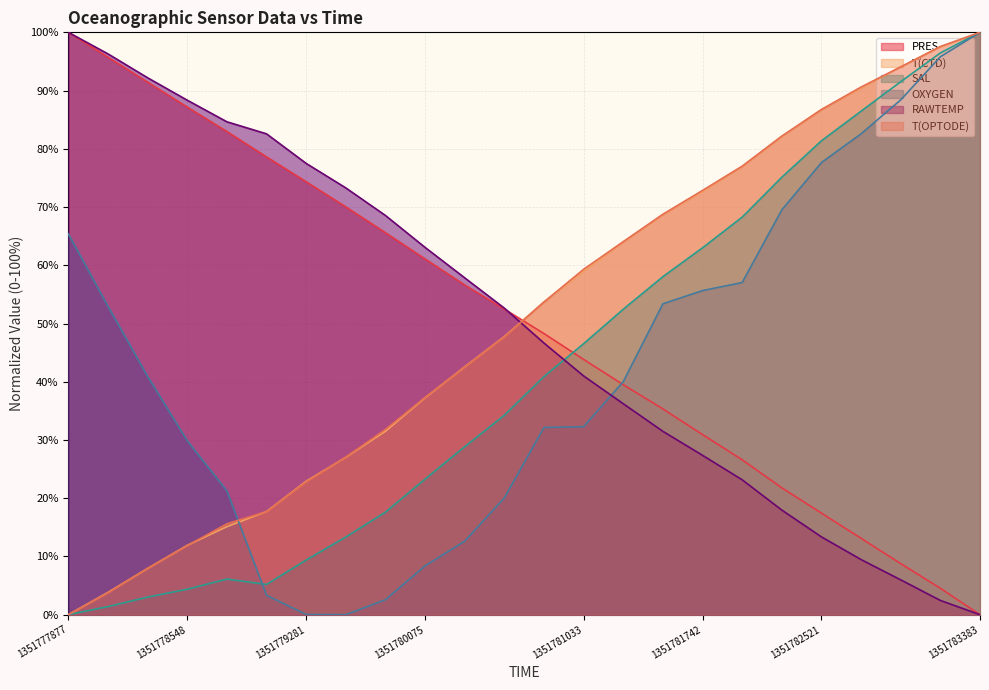

Which category has the lowest value in the OXYGEN series?

1351779554